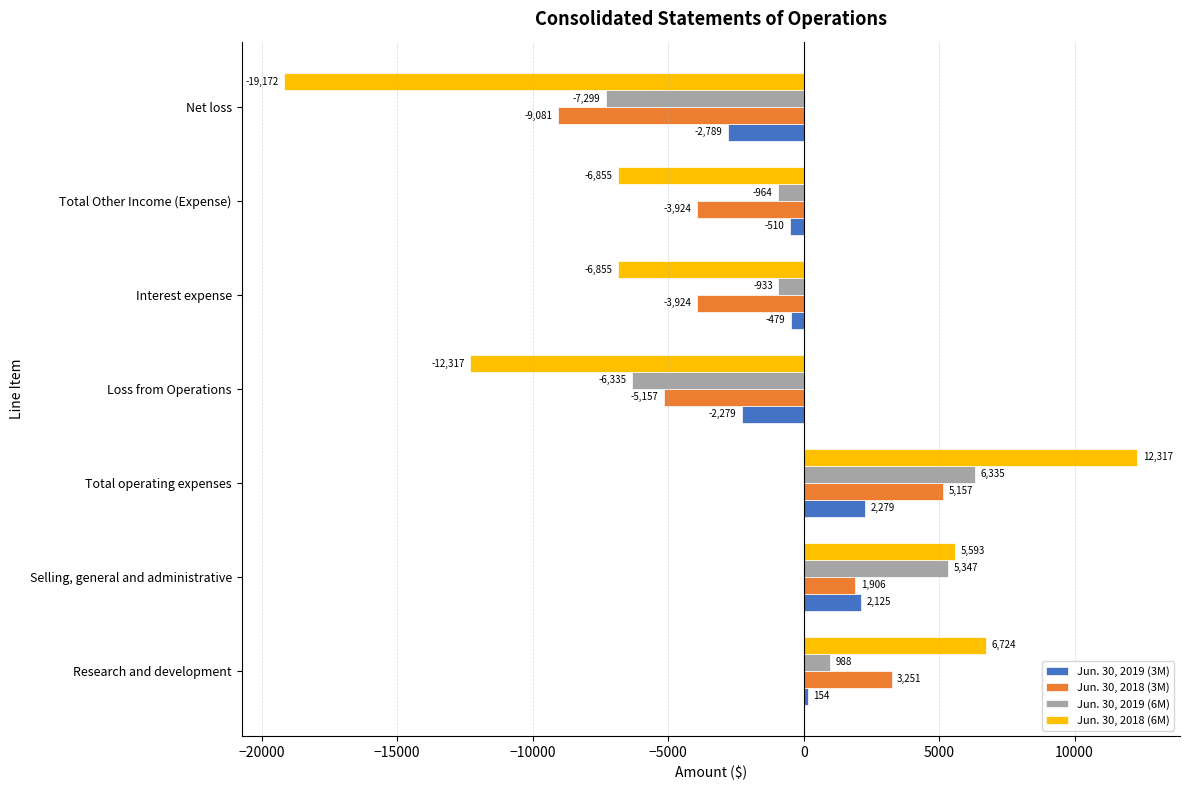

Which series has the widest spread of values?

Jun. 30, 2018 (6M)